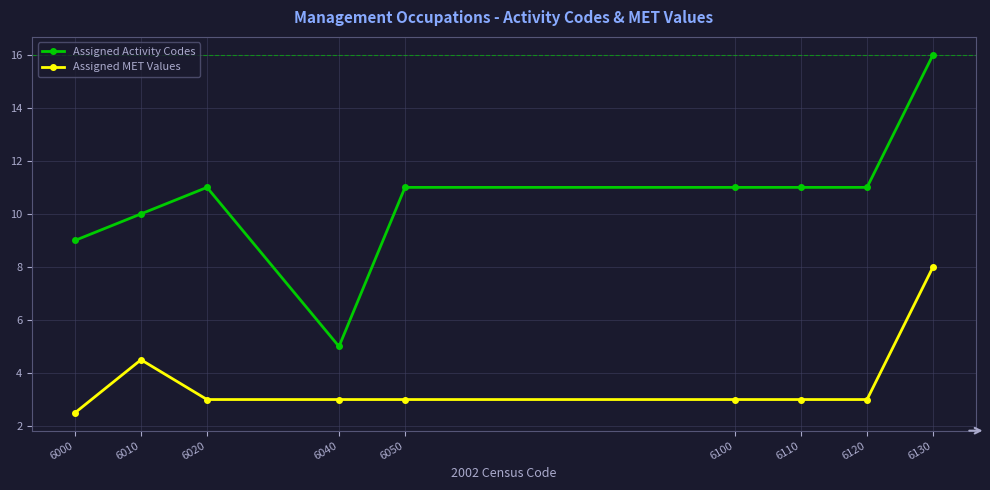

What is the average value of the Assigned Activity Codes series?

10.6